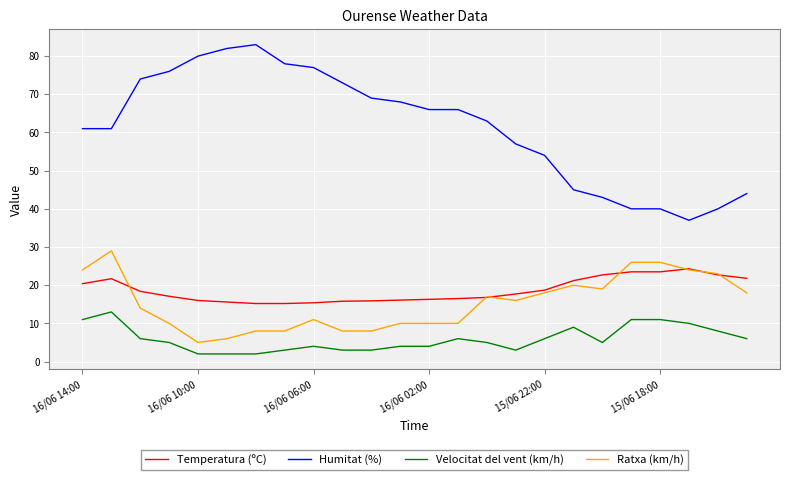

True or false: Velocitat del vent (km/h) and Temperatura (ºC) intersect in this chart.

False